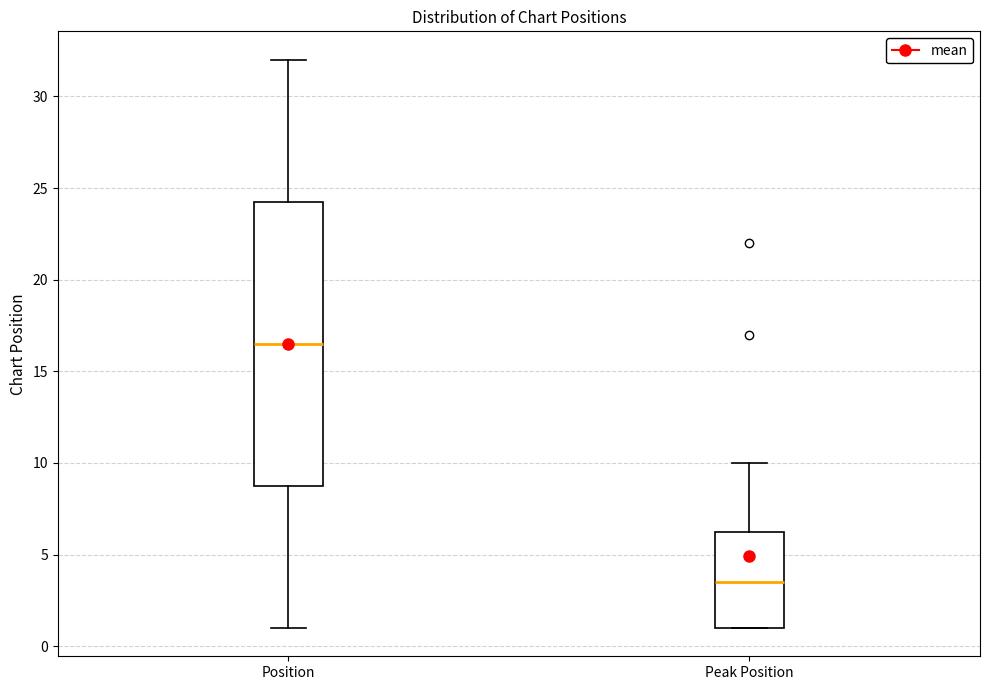

Reading left to right, read every box against the y-axis: the position of its median line, the range the box covers, and the ends of its whiskers. The values are not printed on the chart, so give them approximately, as read against the axis.

Position: median 16.5, box 9.0 to 24.5, whiskers 1.0 to 32.0
Peak Position: median 3.5, box 1.0 to 6.5, whiskers 1.0 to 10.0